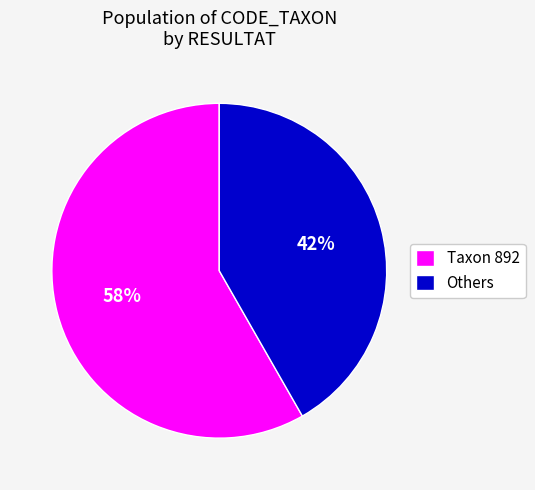

Do Others and Taxon 892 together represent more than half of the pie?

Yes